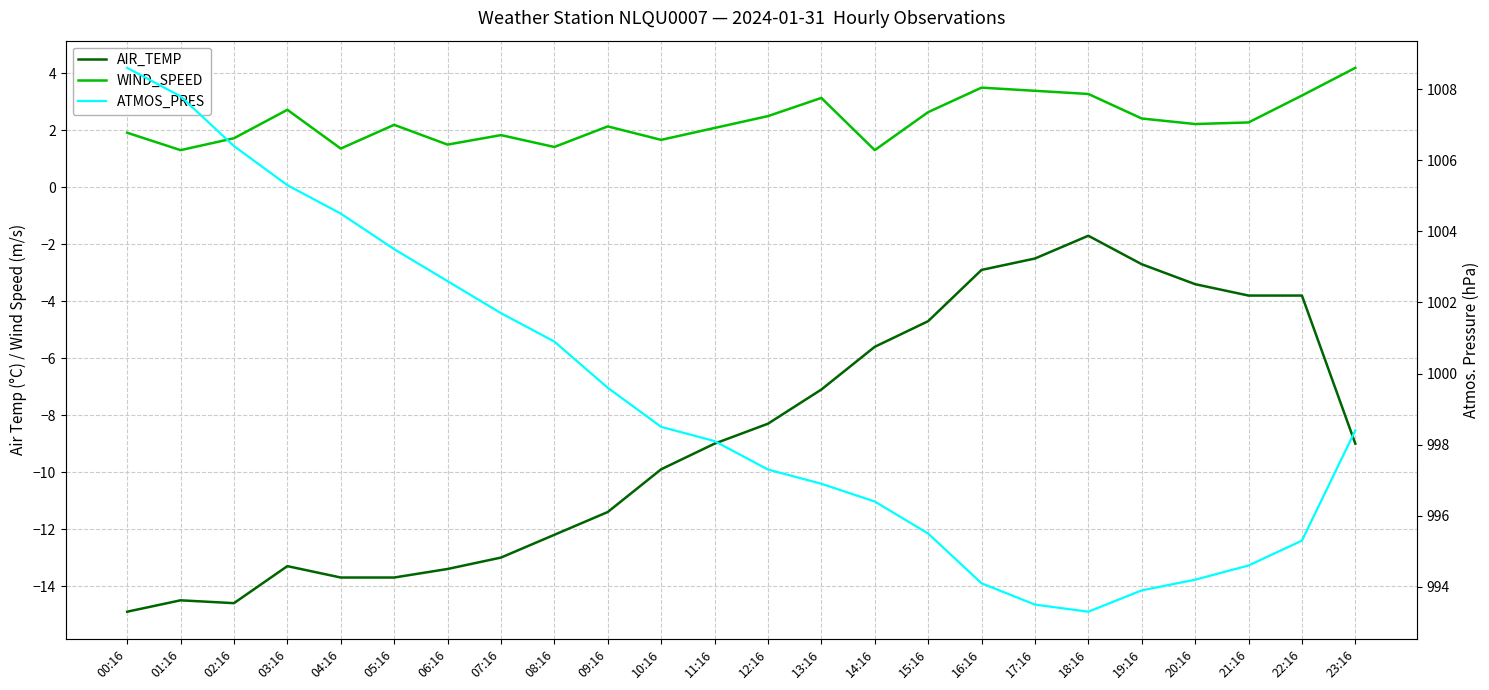

How many lines are shown in the chart?

3